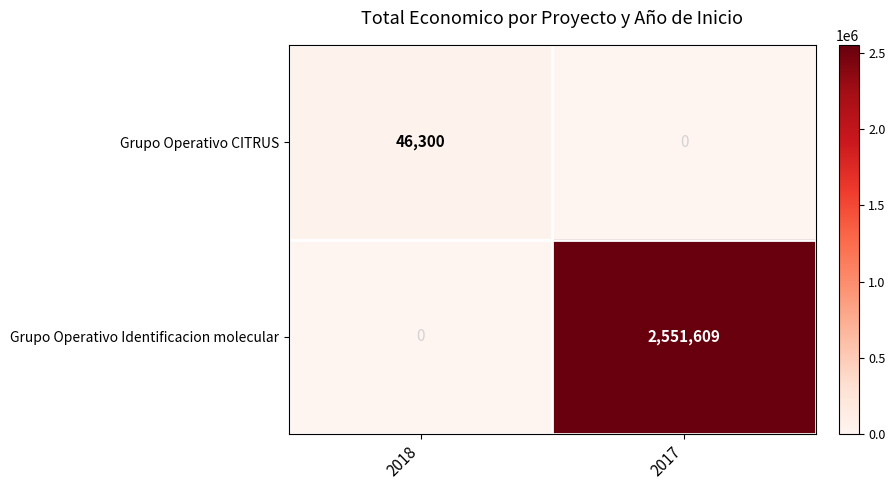

What is the average value of the Grupo Operativo CITRUS series?

23150